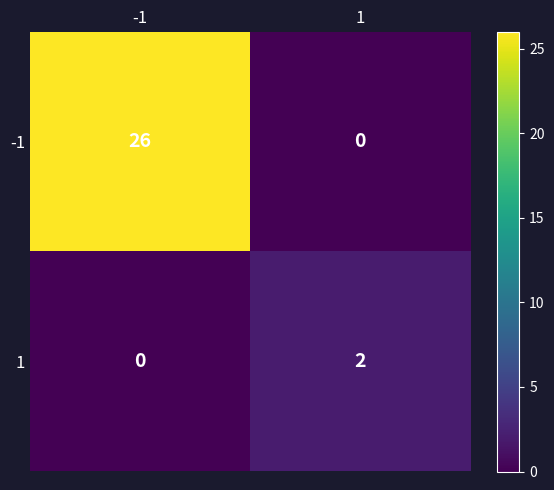

Reading left to right, transcribe all the data shown in this chart.

-1: 26	0
1: 0	2